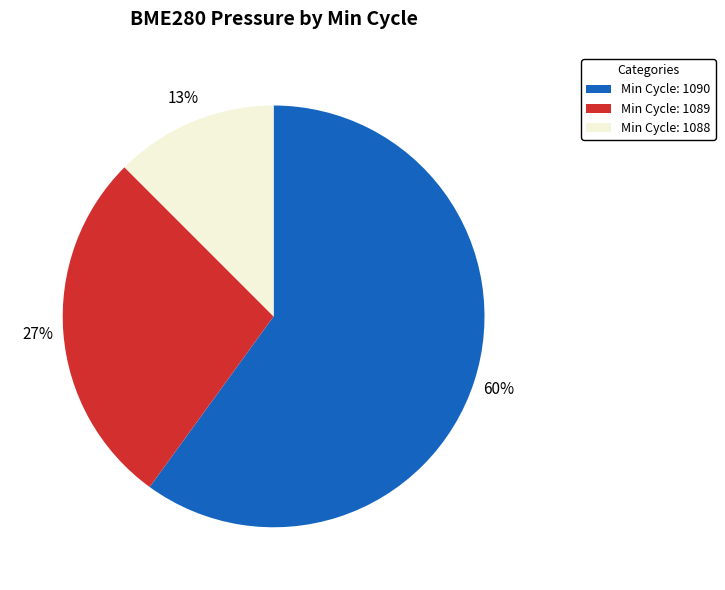

Rank the categories by value from lowest to highest.

Min Cycle: 1088, Min Cycle: 1089, Min Cycle: 1090